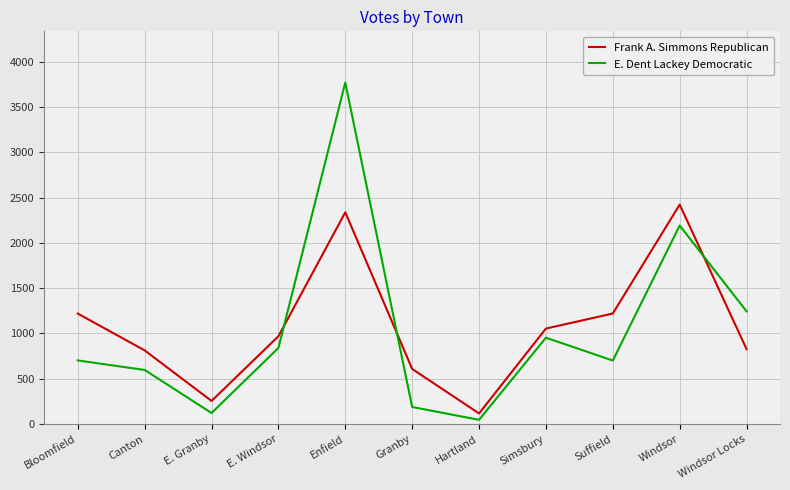

What is the highest value of the E. Dent Lackey Democratic series?

3769